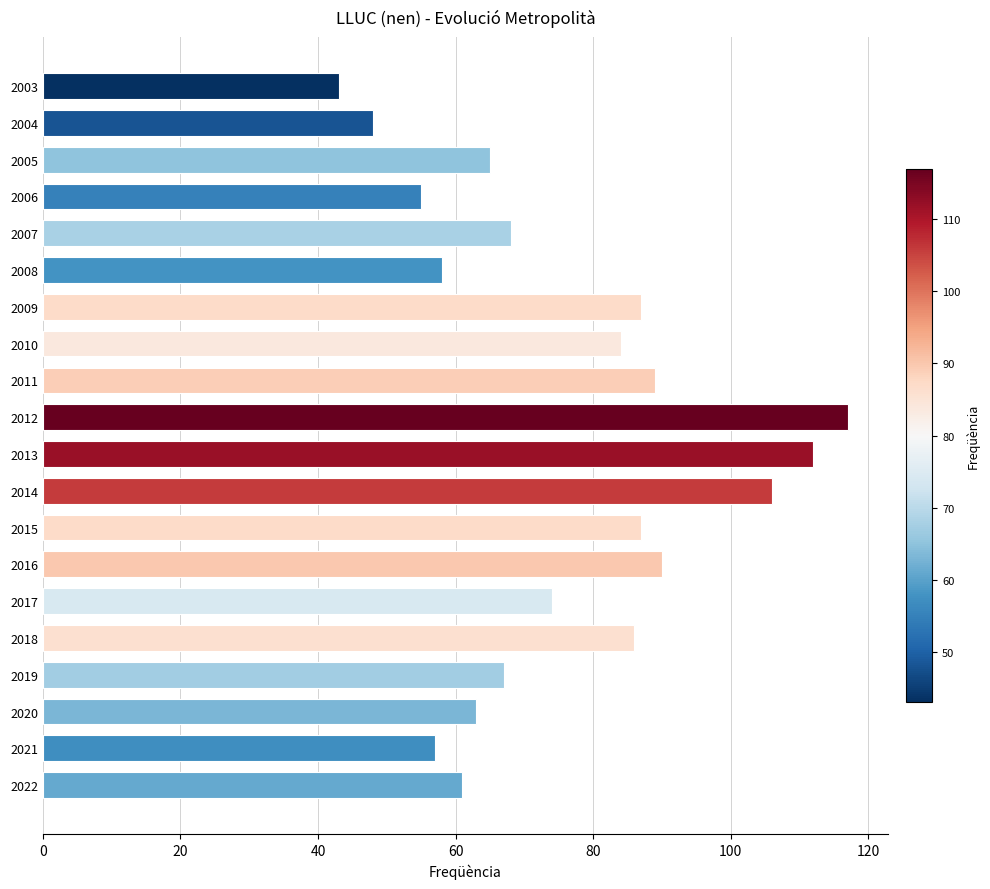

What is the change in value from 2019 to 2011?

+22